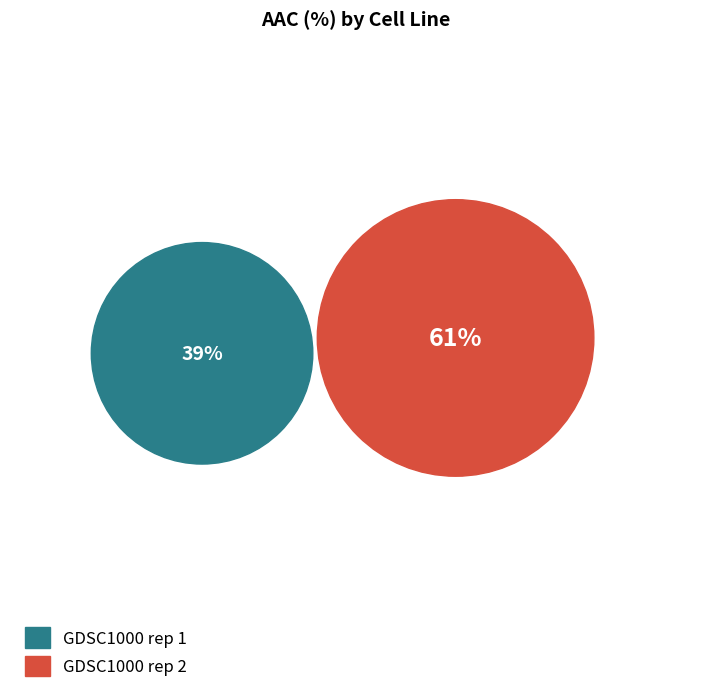

Which category has the biggest portion of the pie?

GDSC1000 rep 2